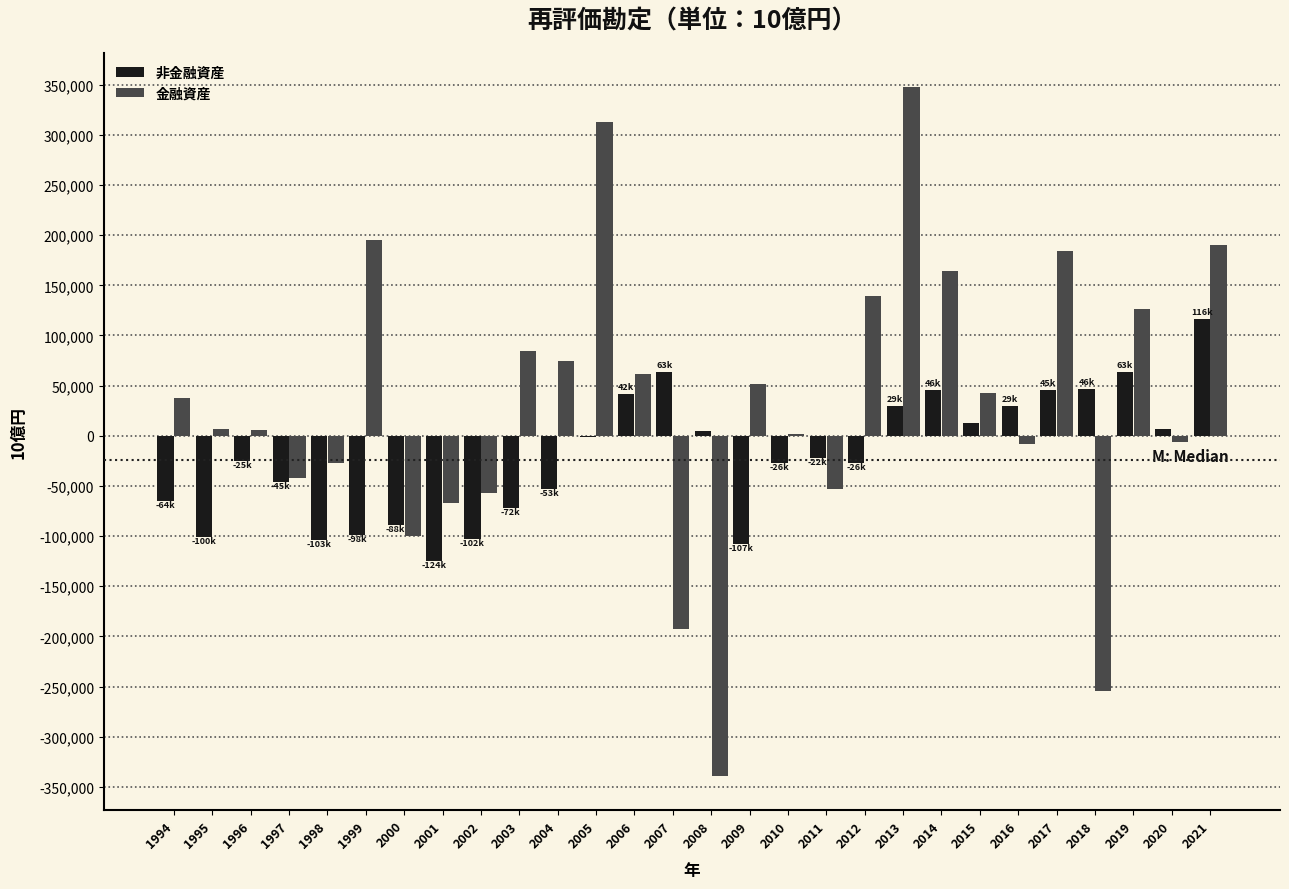

Is the value of 金融資産 at 2001 greater than the value of 非金融資産 at 2001?

Yes